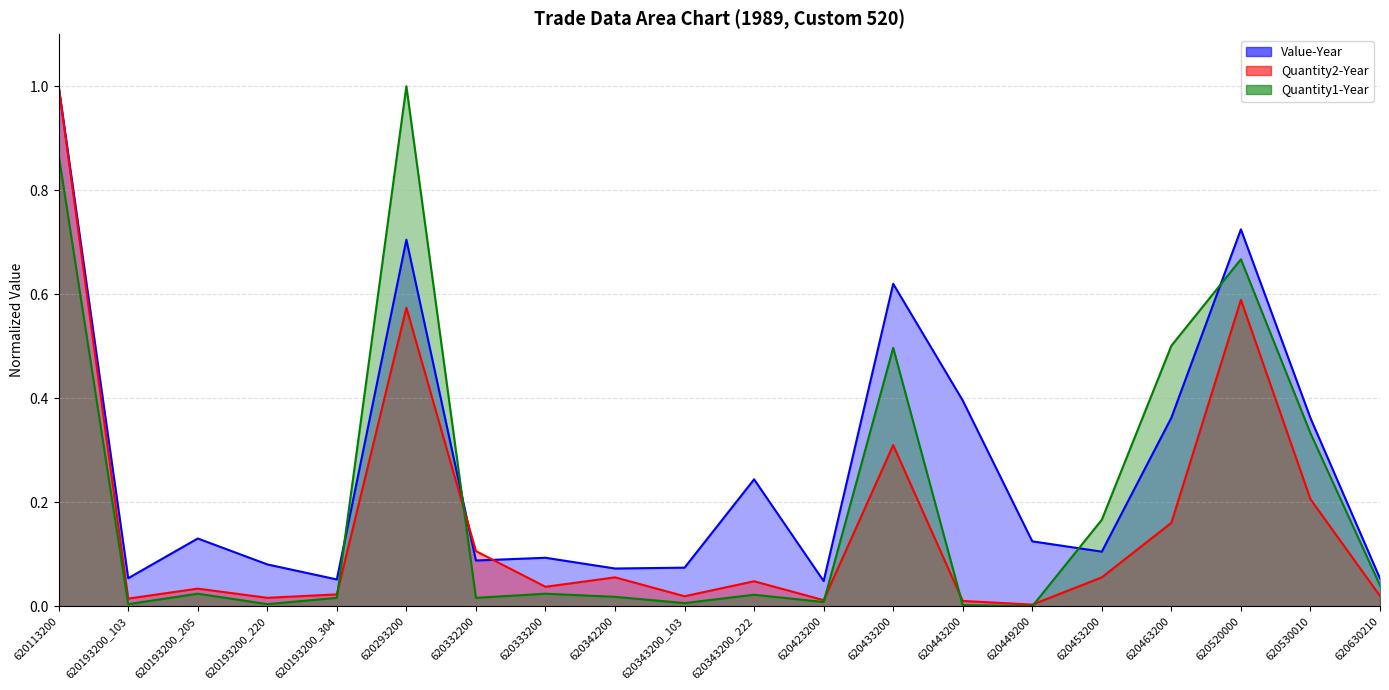

Which series changed the most between 620193200_220 and 620342200?

Quantity2-Year